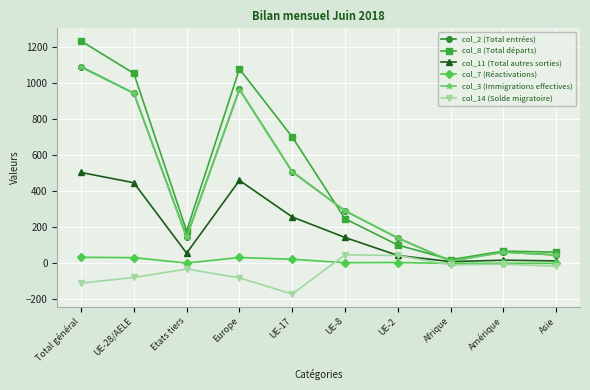

Which series has the largest range (max minus min)?

col_8 (Total départs)